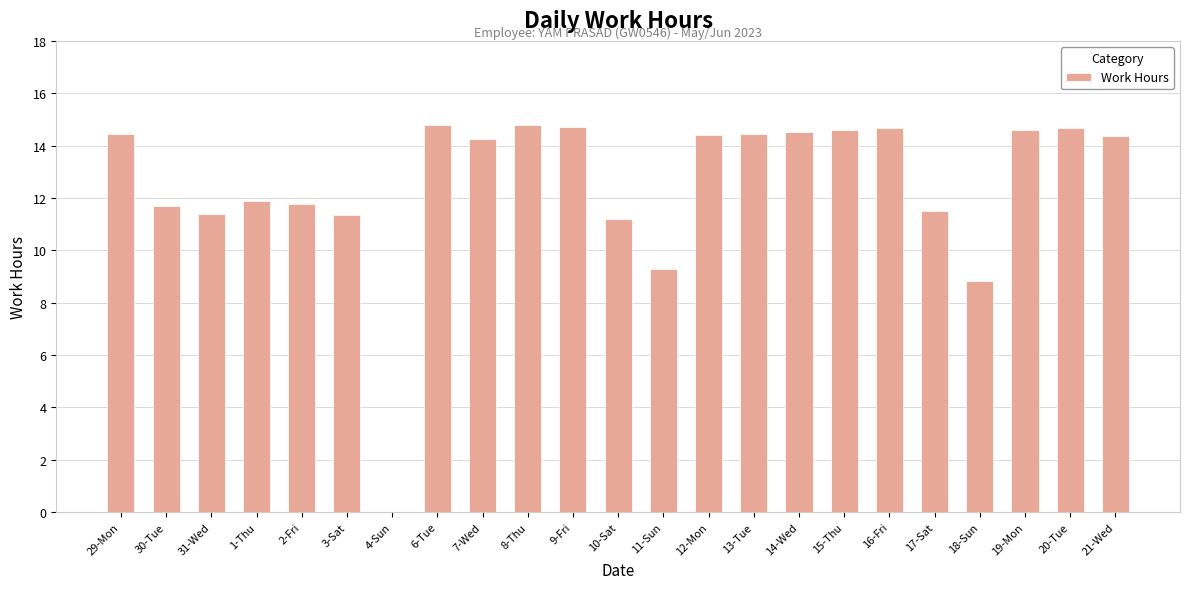

Where is the data nearest to the value 7?

18-Sun